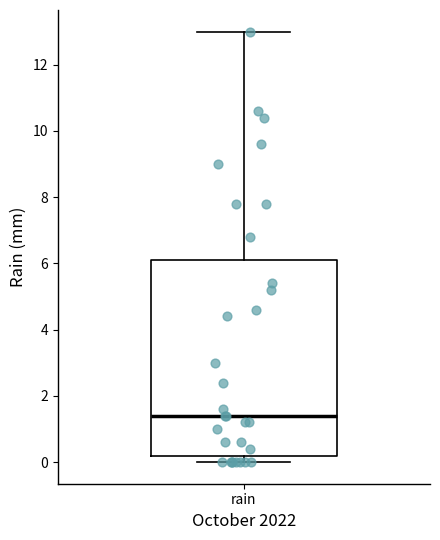

Read this box plot against the y-axis: the position of the median line, the range covered by the box, and the ends of both whiskers. The values are not printed on the chart, so give them approximately, as read against the axis.

median 1.4, box 0.2 to 6.2, whiskers 0.0 to 13.0